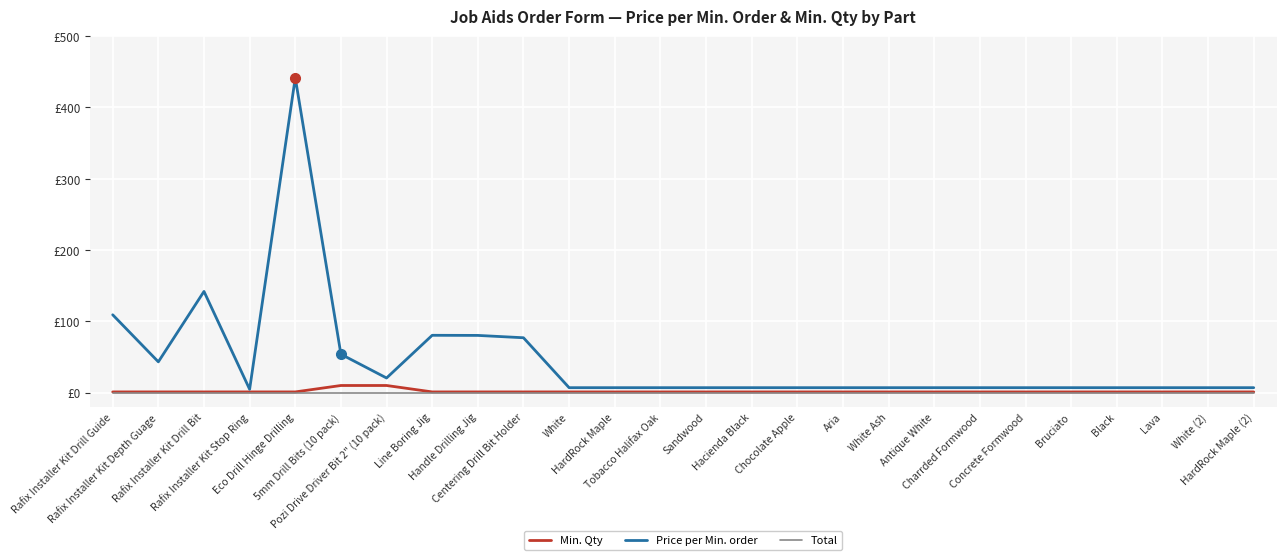

True or false: Price per Min. order and Total cross at least once.

False